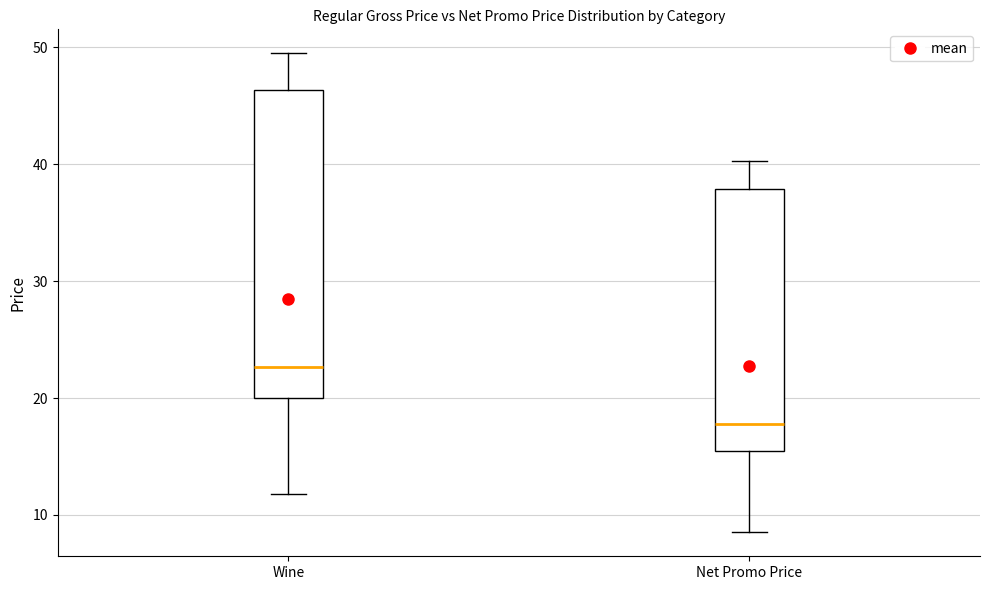

Where is the upper edge of the box for Net Promo Price on the y-axis? The values are not printed on the chart, so give them approximately, as read against the axis.

38